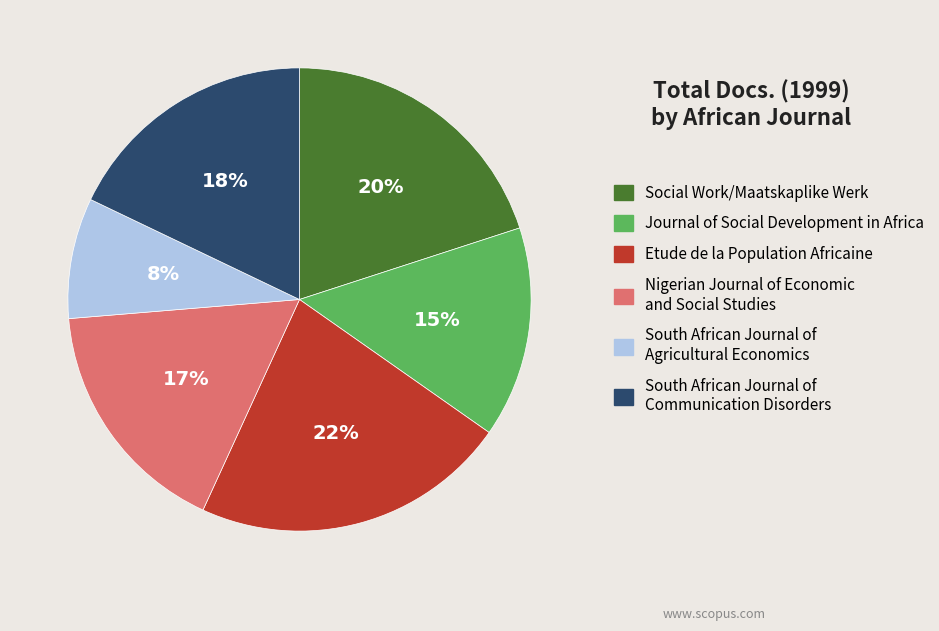

Do South African Journal of Agricultural Economics and Nigerian Journal of Economic and Social Studies together represent more than half of the pie?

No